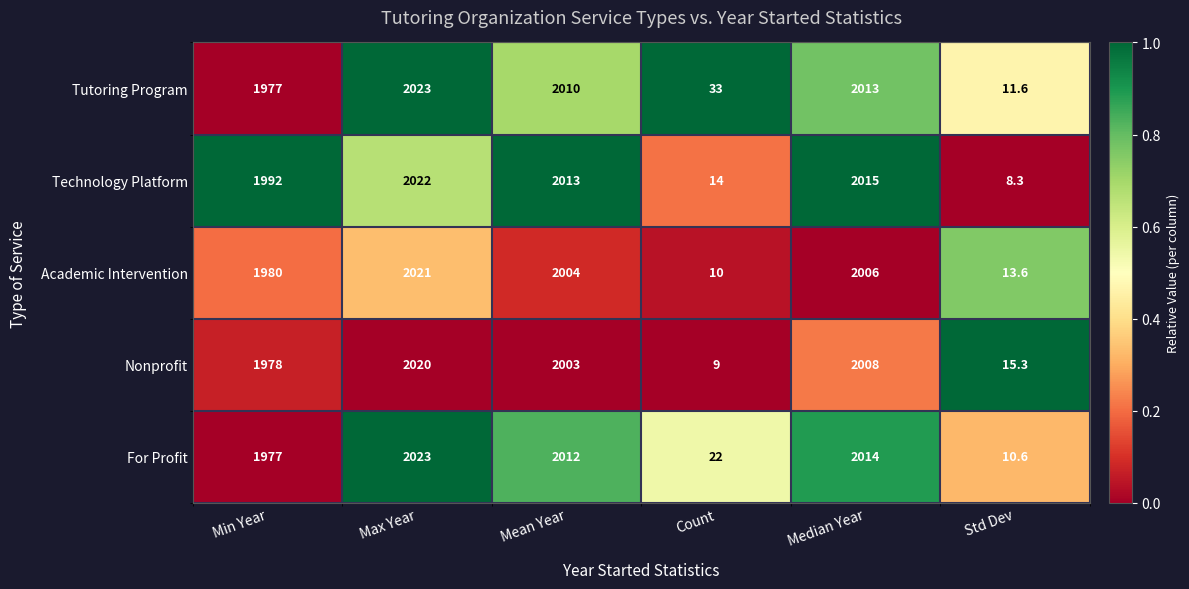

Count the number of categories in the chart.

6